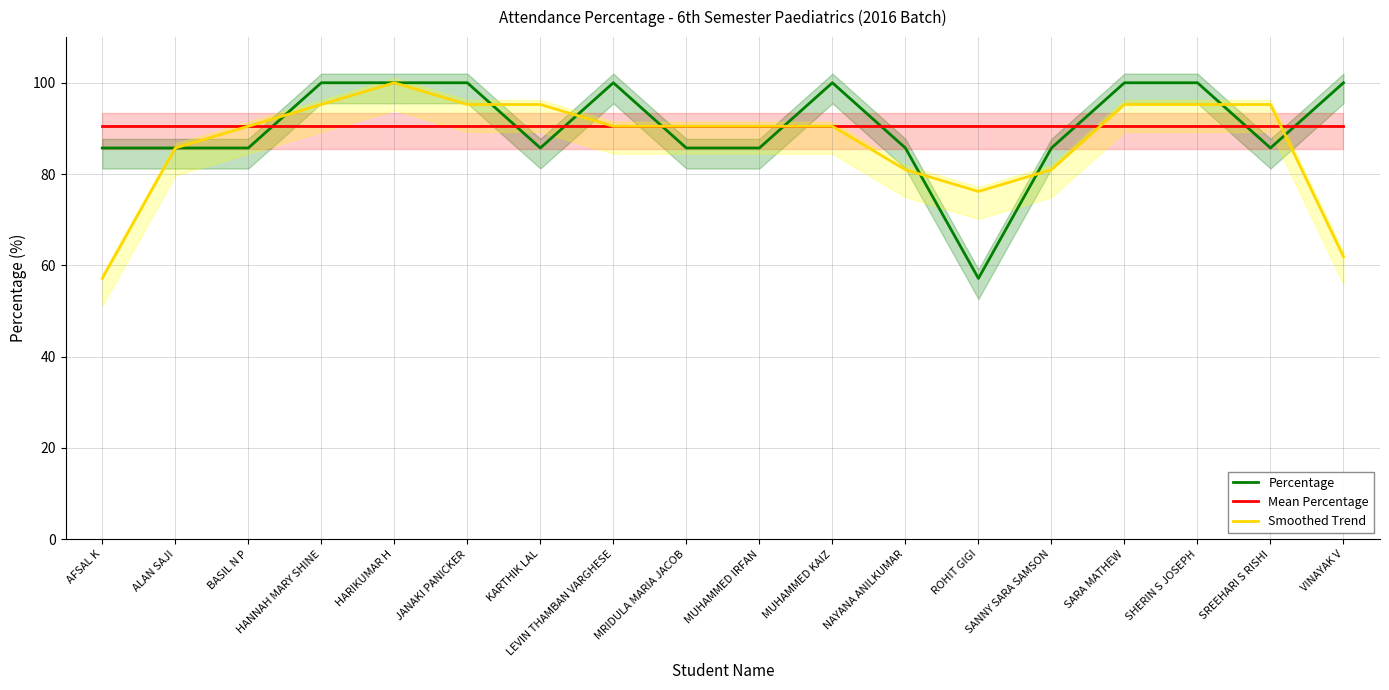

Reading left to right, extract all data points from this chart.

Percentage: 85.7	85.7	85.7	100.0	100.0	100.0	85.7	100.0	85.7	85.7	100.0	85.7	57.1	85.7	100.0	100.0	85.7	100.0
Mean Percentage: 90.5	90.5	90.5	90.5	90.5	90.5	90.5	90.5	90.5	90.5	90.5	90.5	90.5	90.5	90.5	90.5	90.5	90.5
Smoothed Trend: 57.1	85.7	90.5	95.2	100.0	95.2	95.2	90.5	90.5	90.5	90.5	80.9	76.2	80.9	95.2	95.2	95.2	61.9